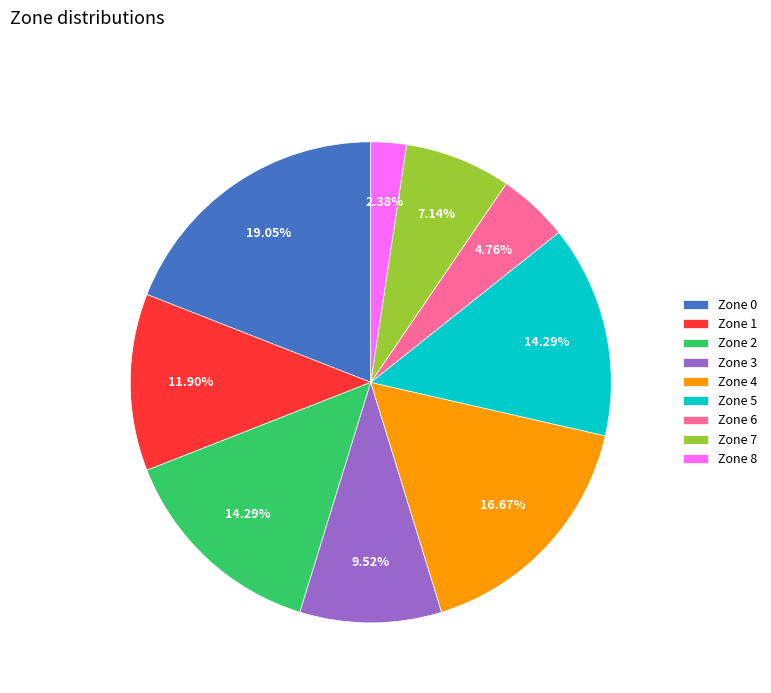

What percentage is the Zone 7 slice, to the nearest percent?

7%